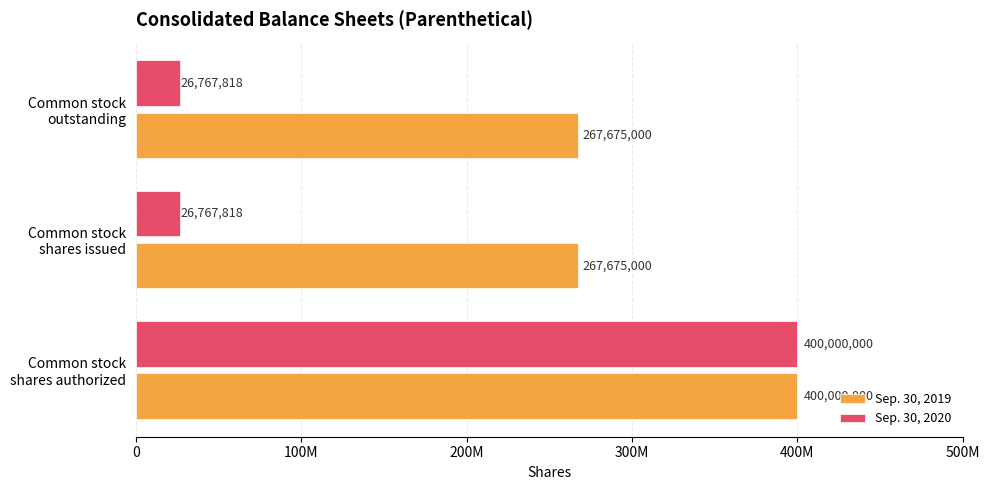

What are all the series names shown in the legend?

Sep. 30, 2019, Sep. 30, 2020